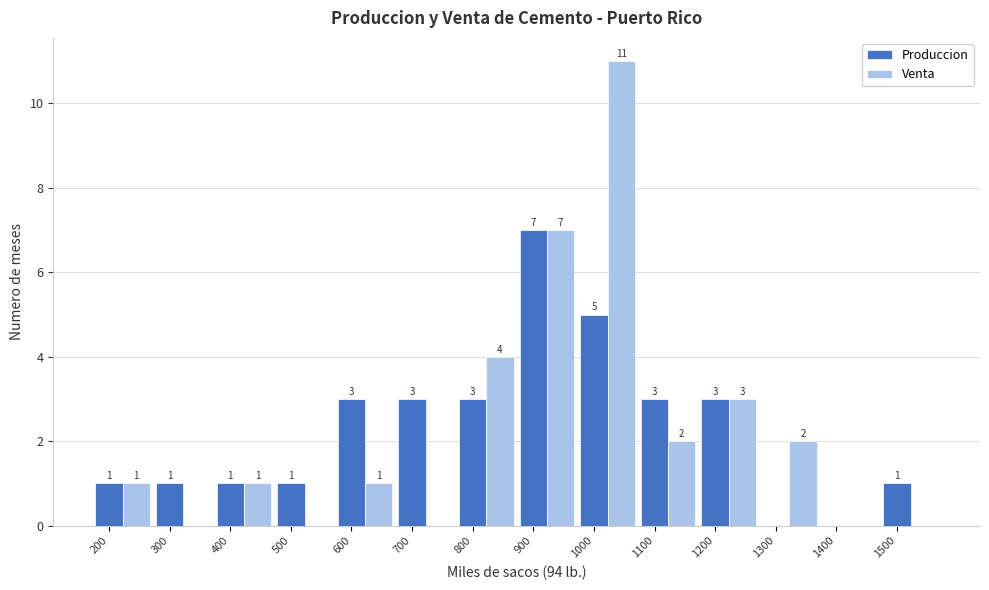

Is the value of Produccion at 1000 greater than the value of Venta at 500?

Yes